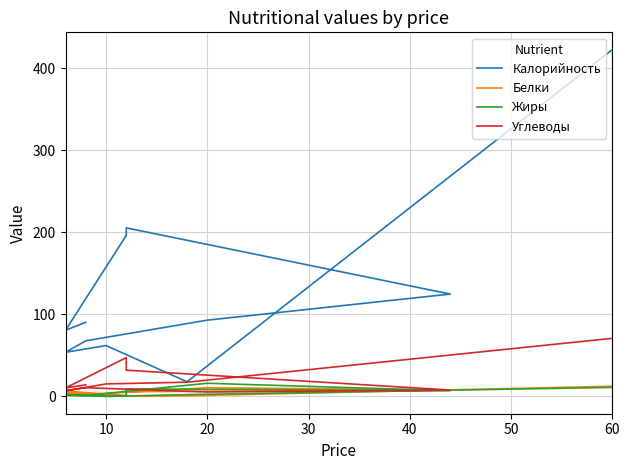

What is the difference between the maximum and second lowest values in the Калорийность series?

369.1